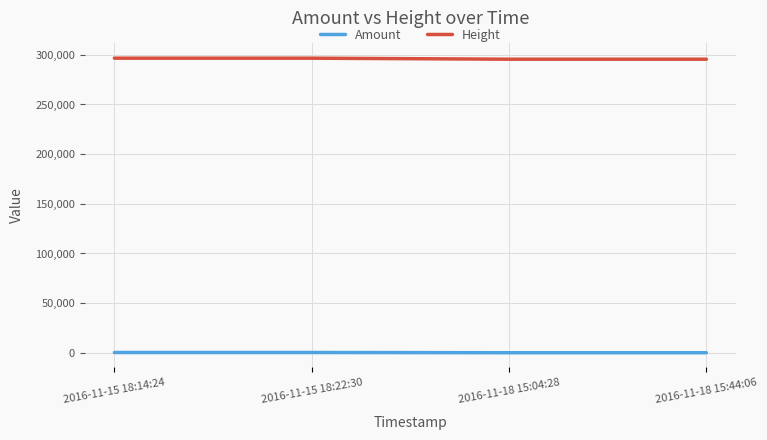

List the series in order of their peak value, lowest first.

Amount, Height